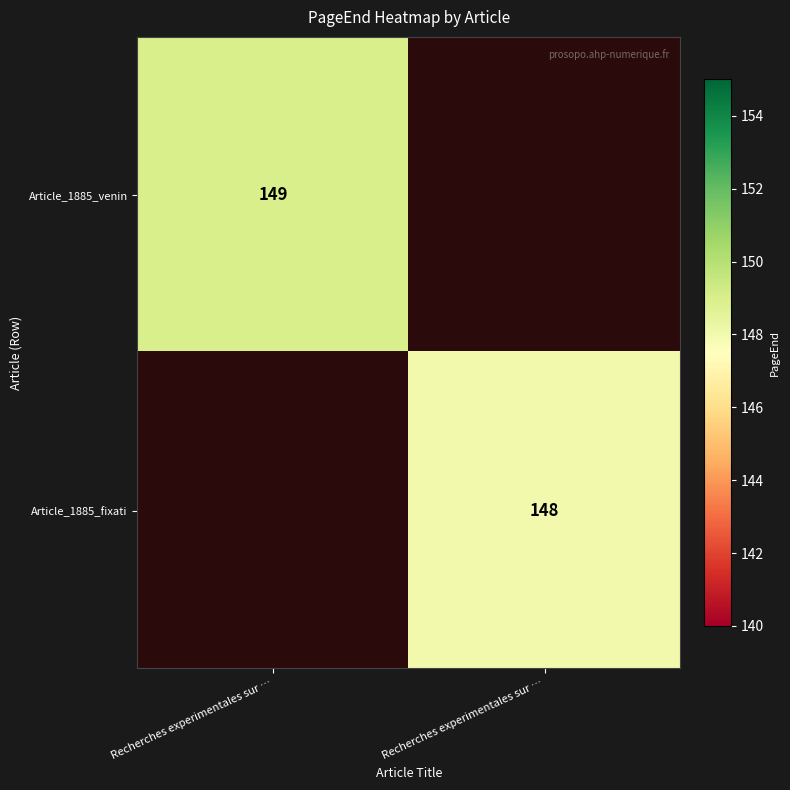

At which label does Article_1885_fixati reach its peak?

Recherches experimentales sur …